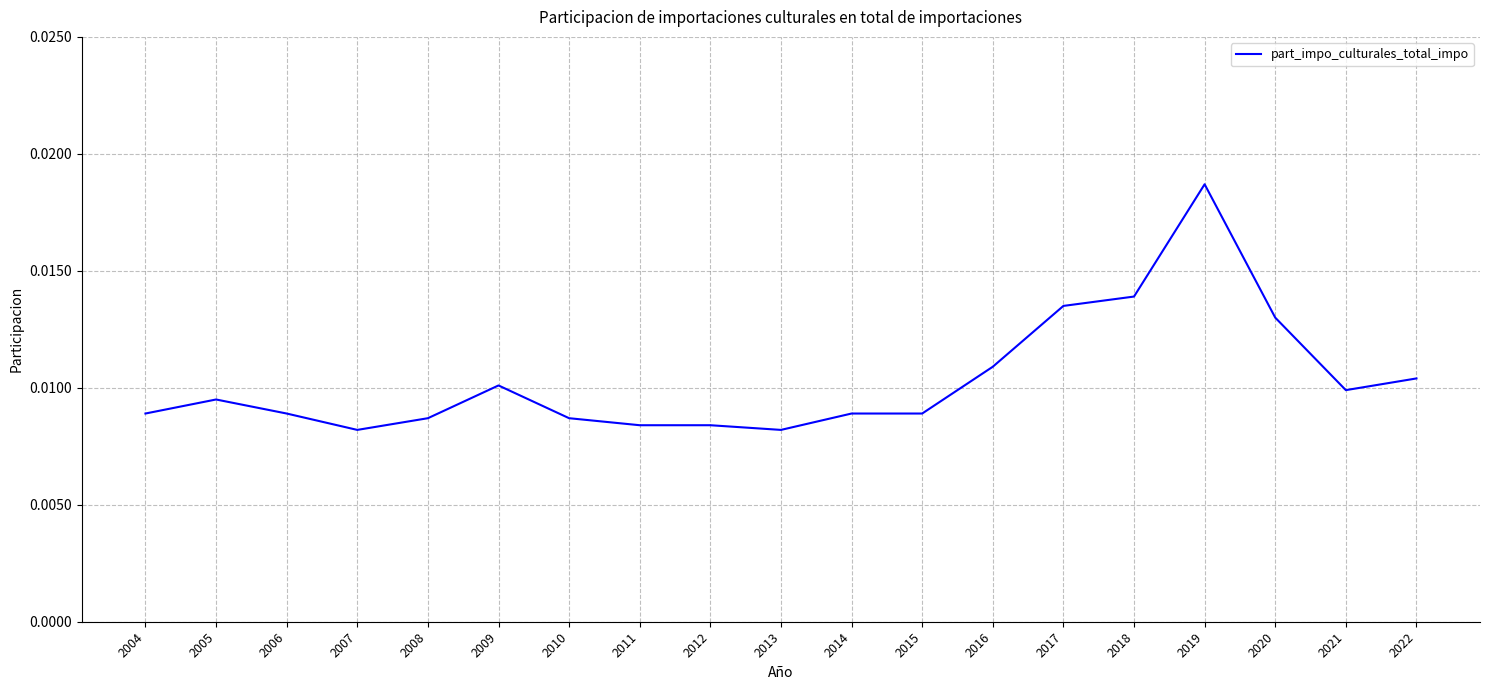

True or false: there are more than 1 points higher than both neighbors.

True